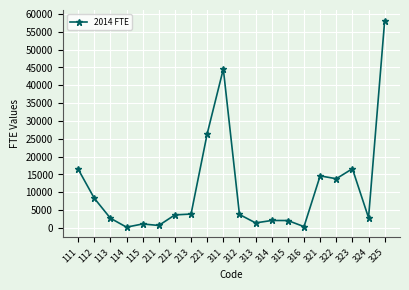

The value at 212 is 3659. True or false?

True